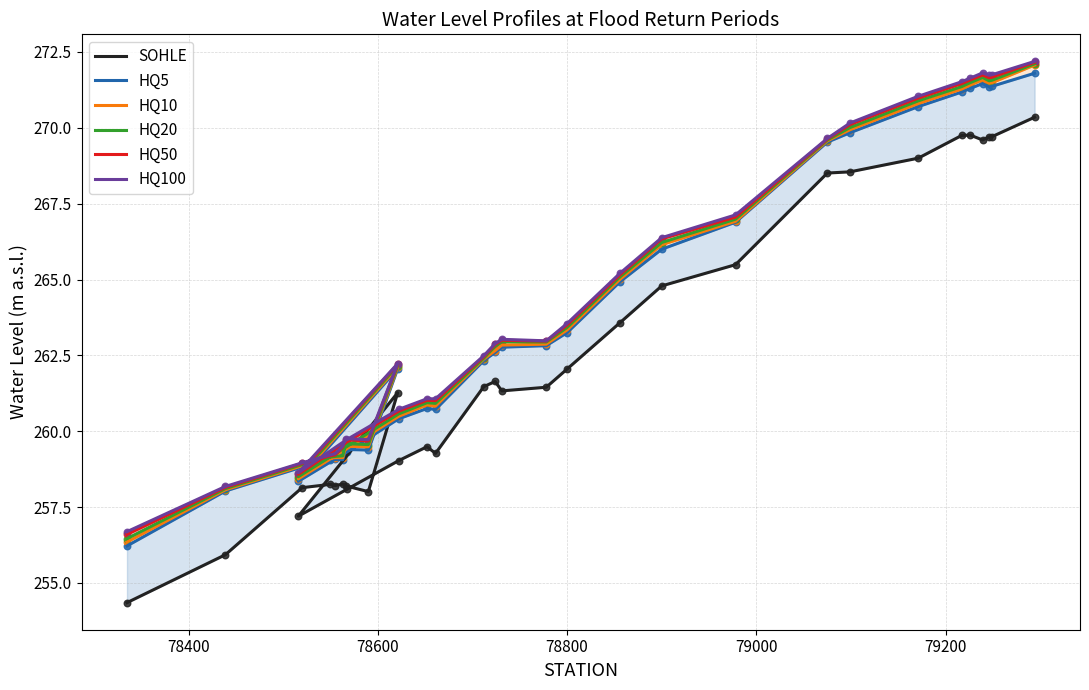

Which series has the largest total across all categories?

HQ100